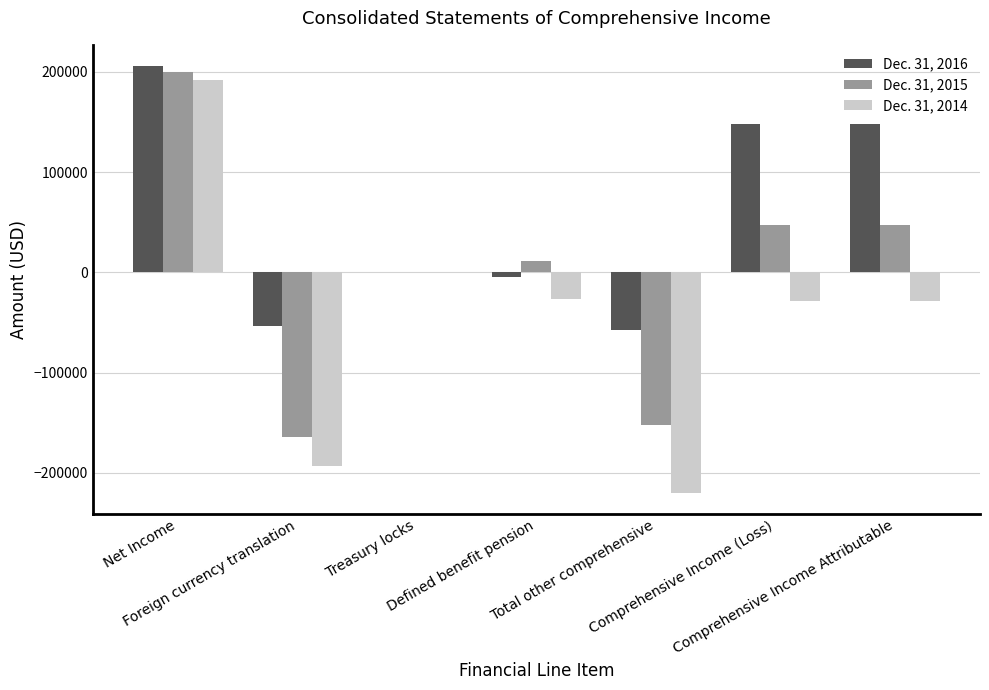

What is the total value across all series at Net Income?

596523